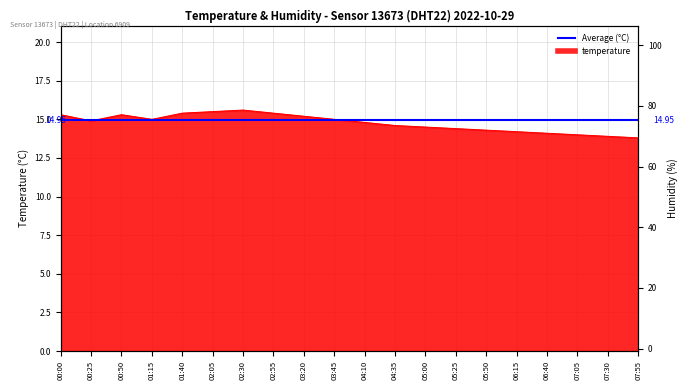

How many points are lower than both their immediate neighbors (excluding endpoints)?

2